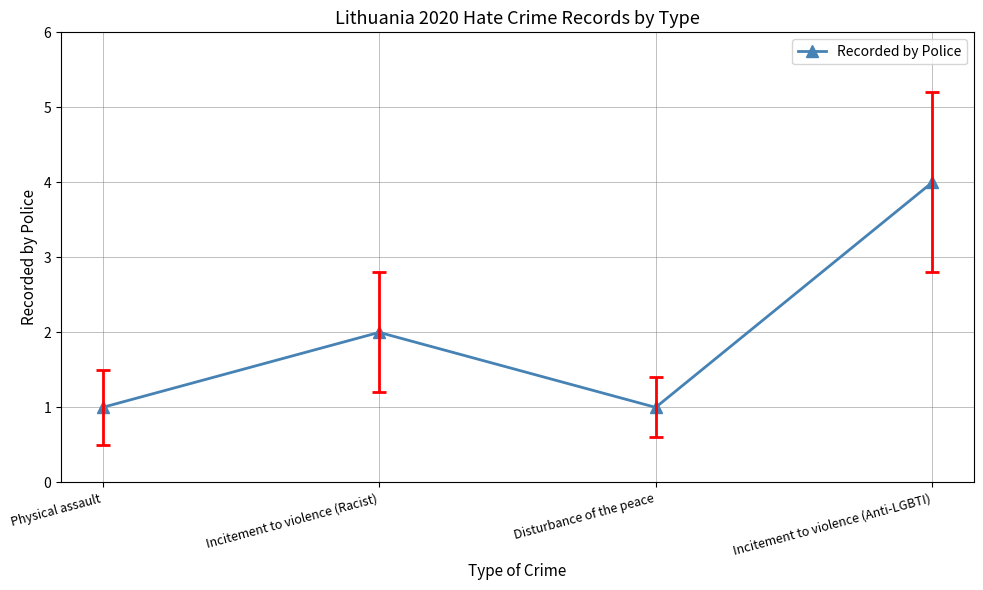

What is the greatest value displayed?

4